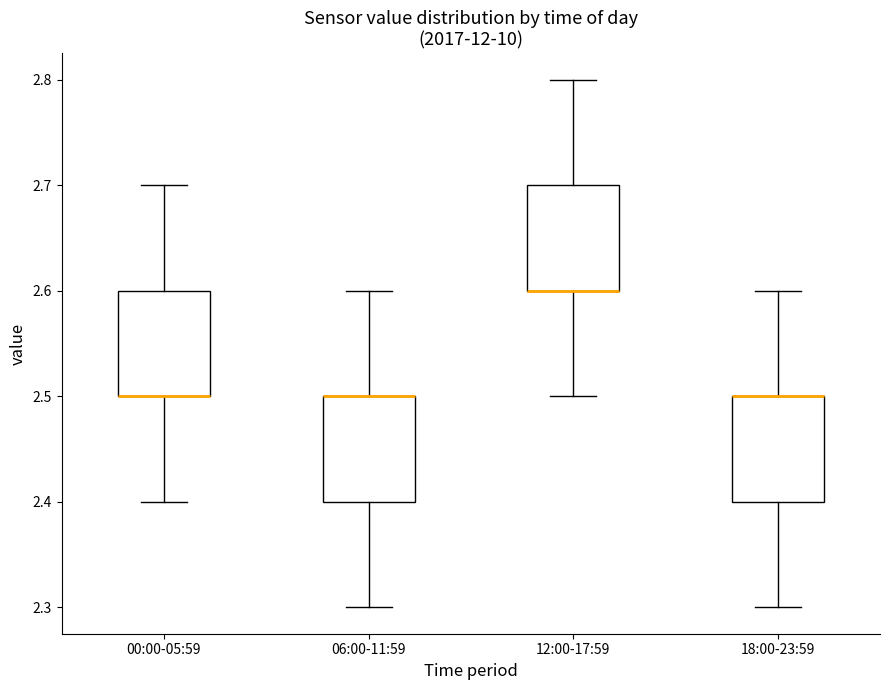

Reading left to right, transcribe this box plot: for each box, give where its median line is, the range the box spans, and where its two whiskers end, as read against the y-axis. The values are not printed on the chart, so give them approximately, as read against the axis.

00:00-05:59: median 2.5 (drawn on the box's lower edge), box 2.5 to 2.6, whiskers 2.4 to 2.7
06:00-11:59: median 2.5 (drawn on the box's upper edge), box 2.4 to 2.5, whiskers 2.3 to 2.6
12:00-17:59: median 2.6 (drawn on the box's lower edge), box 2.6 to 2.7, whiskers 2.5 to 2.8
18:00-23:59: median 2.5 (drawn on the box's upper edge), box 2.4 to 2.5, whiskers 2.3 to 2.6